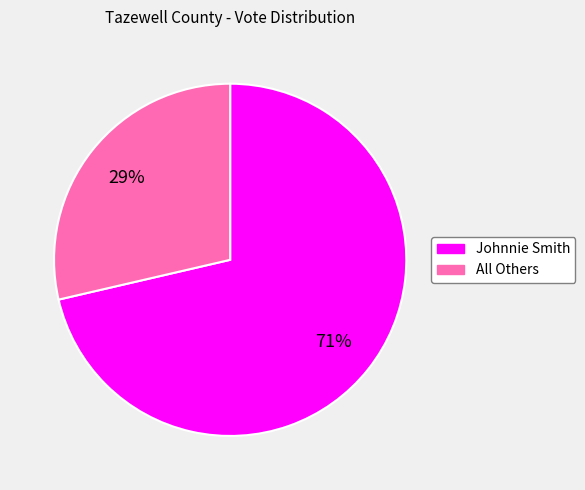

To the nearest percent, what is the combined percentage of Johnnie Smith and All Others?

100%